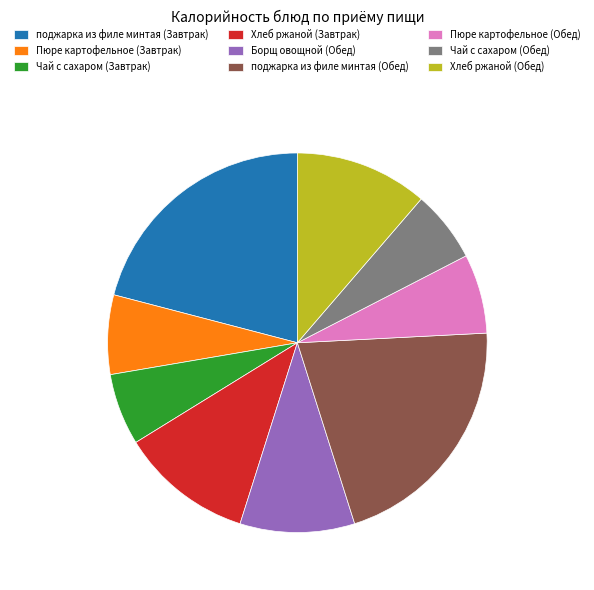

Does Хлеб ржаной (Обед) represent more than half of the total?

No